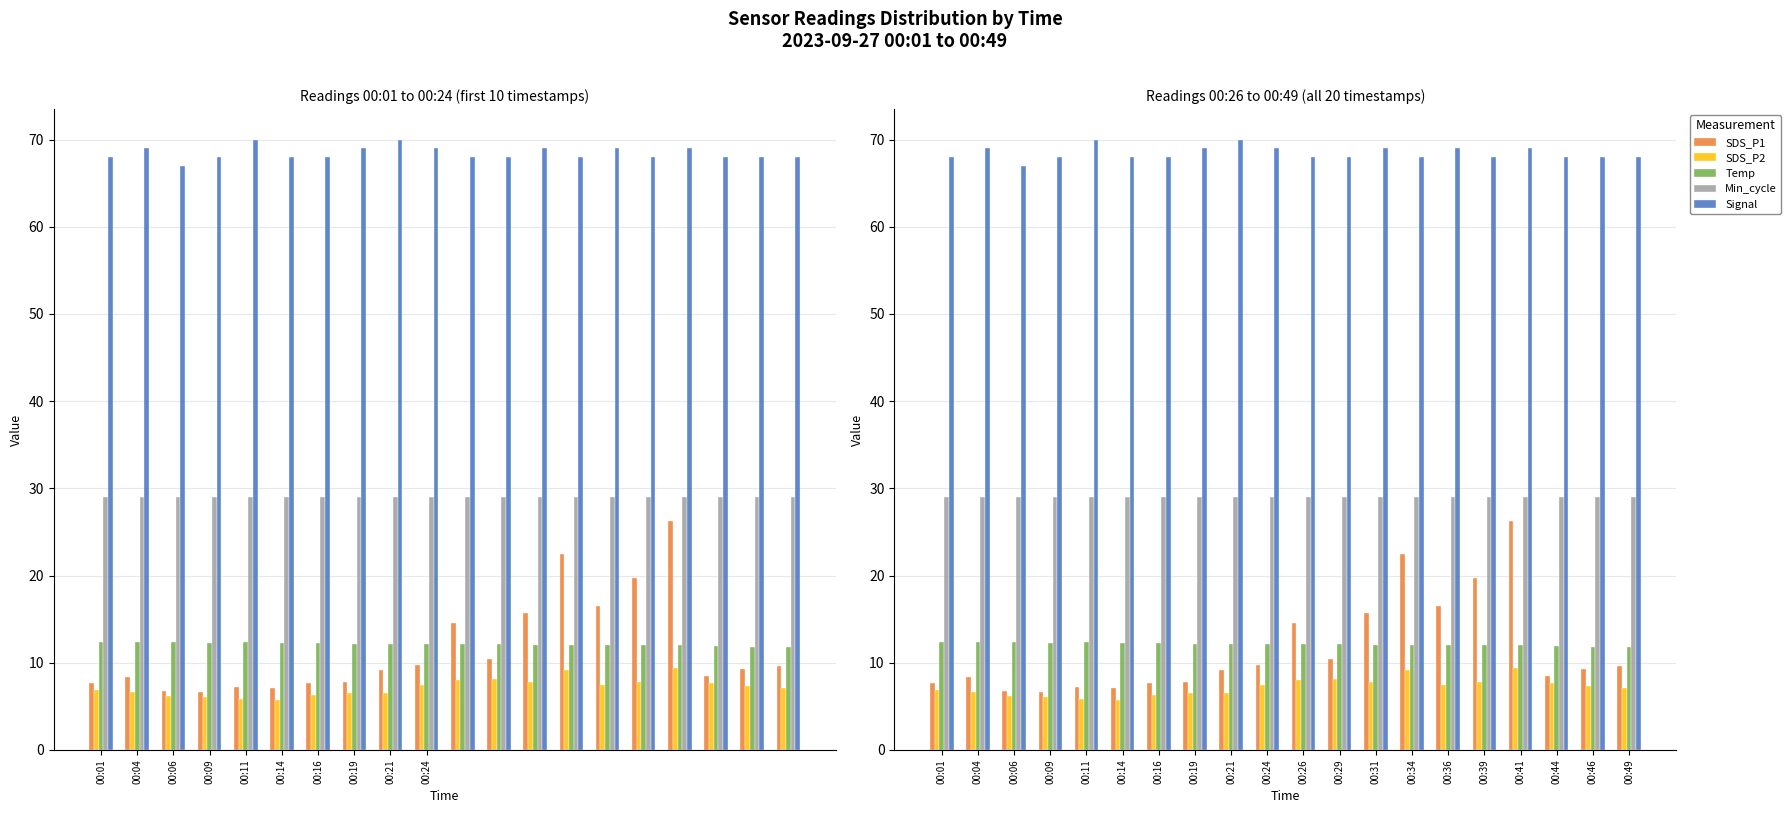

True or false: SDS_P1 has a value of 7.7 at 00:01.

True